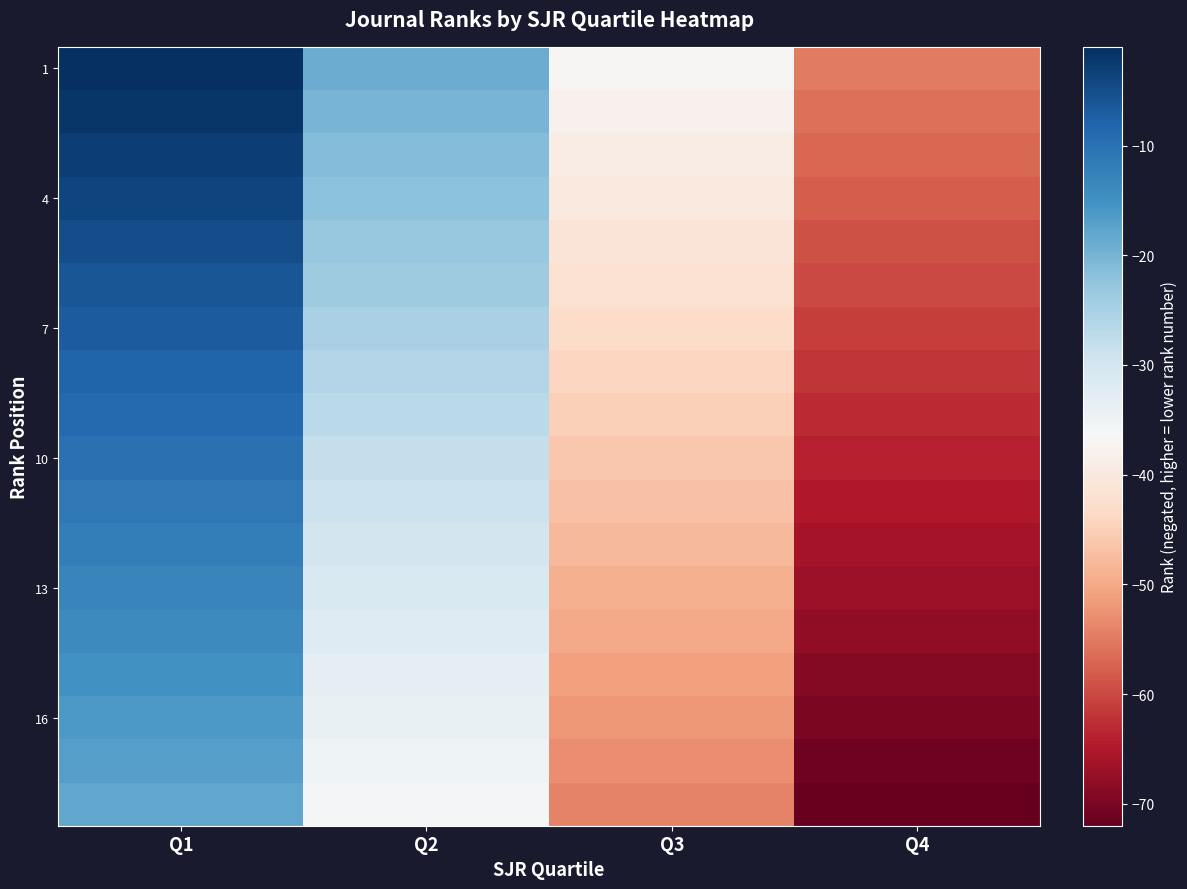

At which category is the sum across all series the highest?

Q1